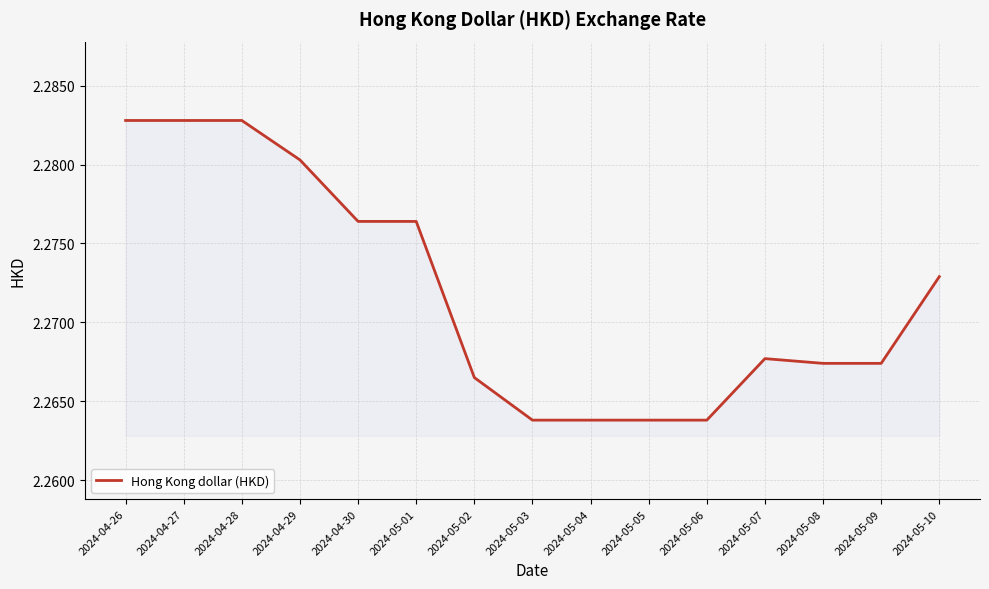

The chart shows a value of 0.6 at 2024-05-06. True or false?

False